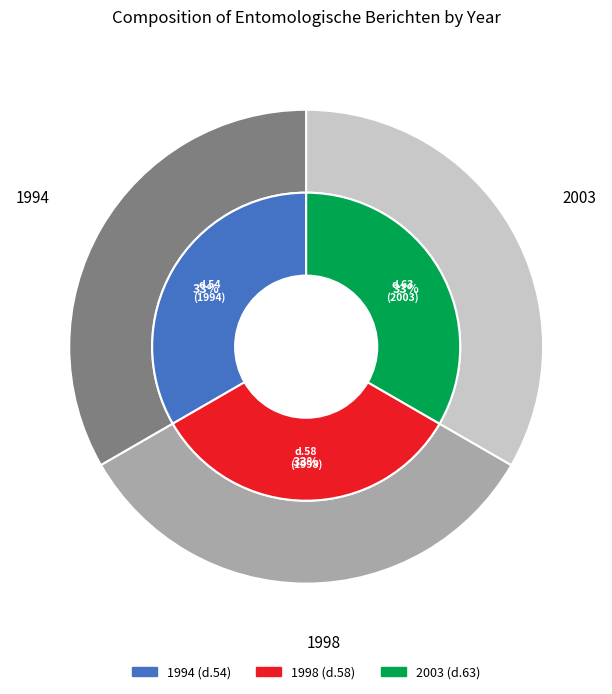

Count the number of slices in the pie.

3